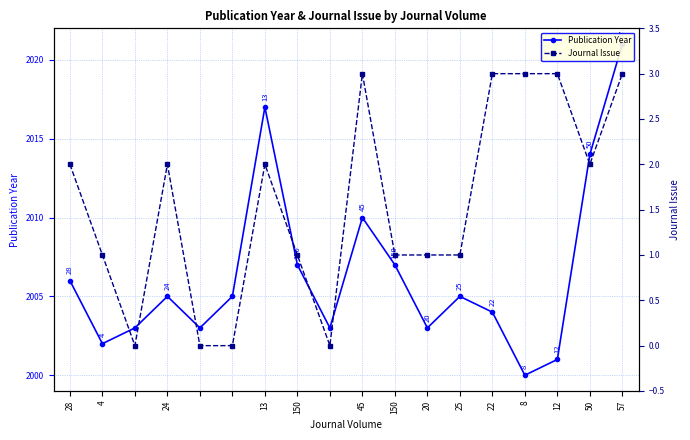

Is the value of Publication Year at 13 greater than the value of Journal Issue at 50?

Yes